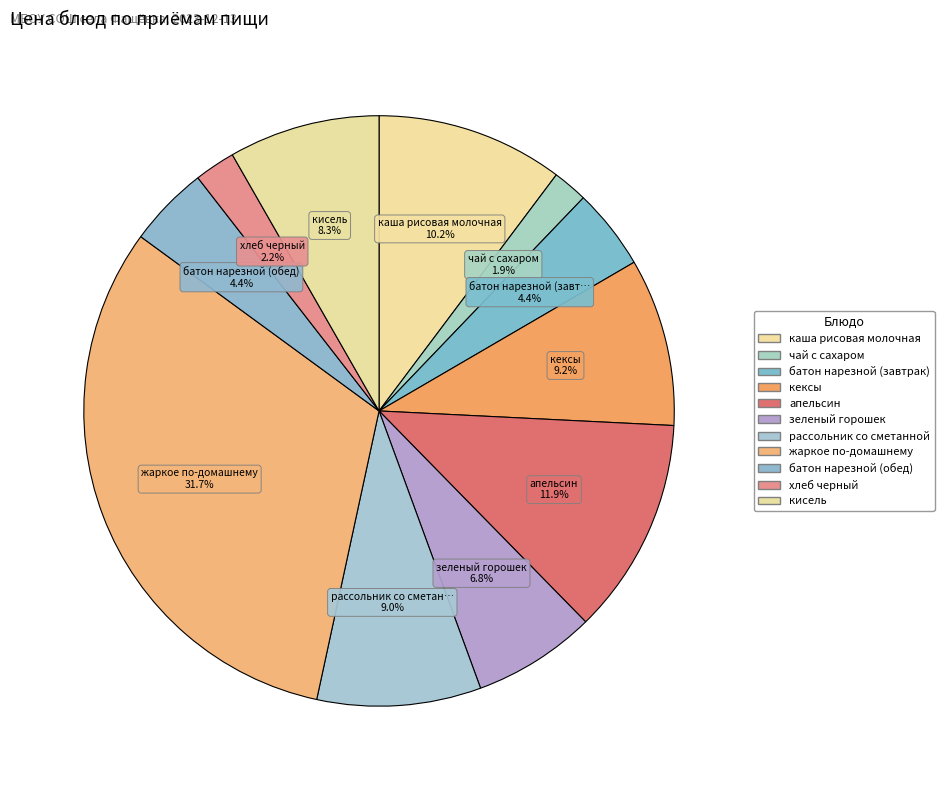

To the nearest percent, what portion does чай с сахаром represent?

2%